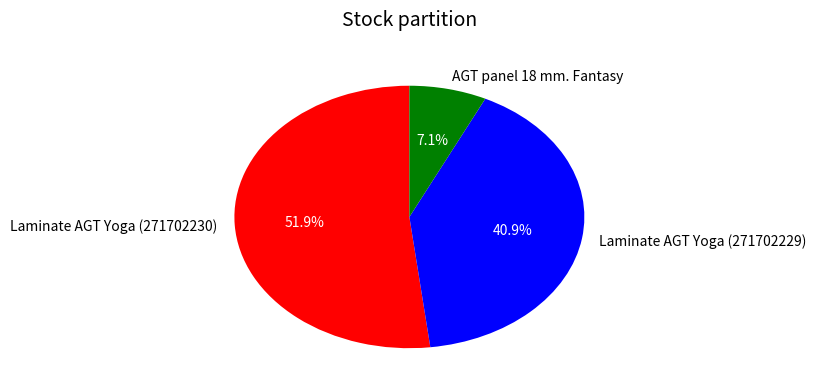

Is it true that AGT panel 18 mm. Fantasy is 7% of the pie?

True